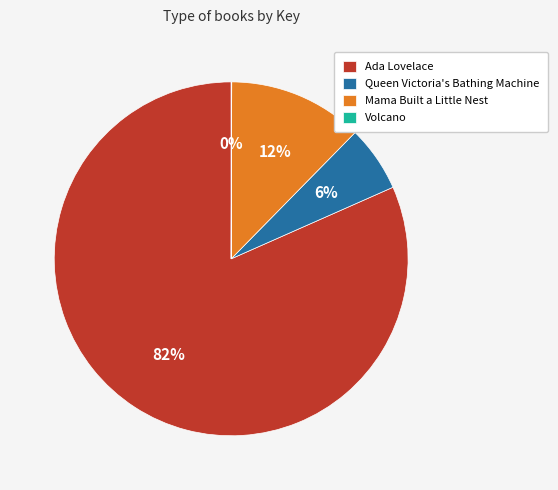

Which has a higher value, Ada Lovelace or Mama Built a Little Nest?

Ada Lovelace